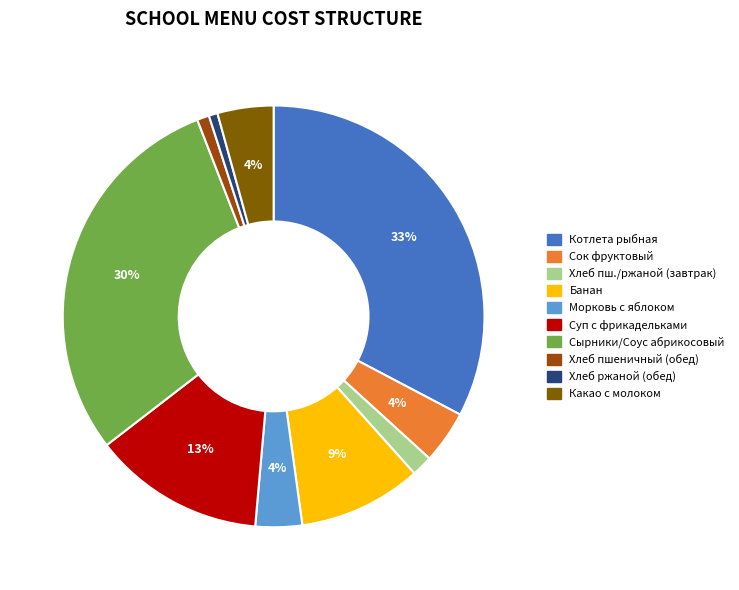

To the nearest percent, what is the average slice percentage?

10%